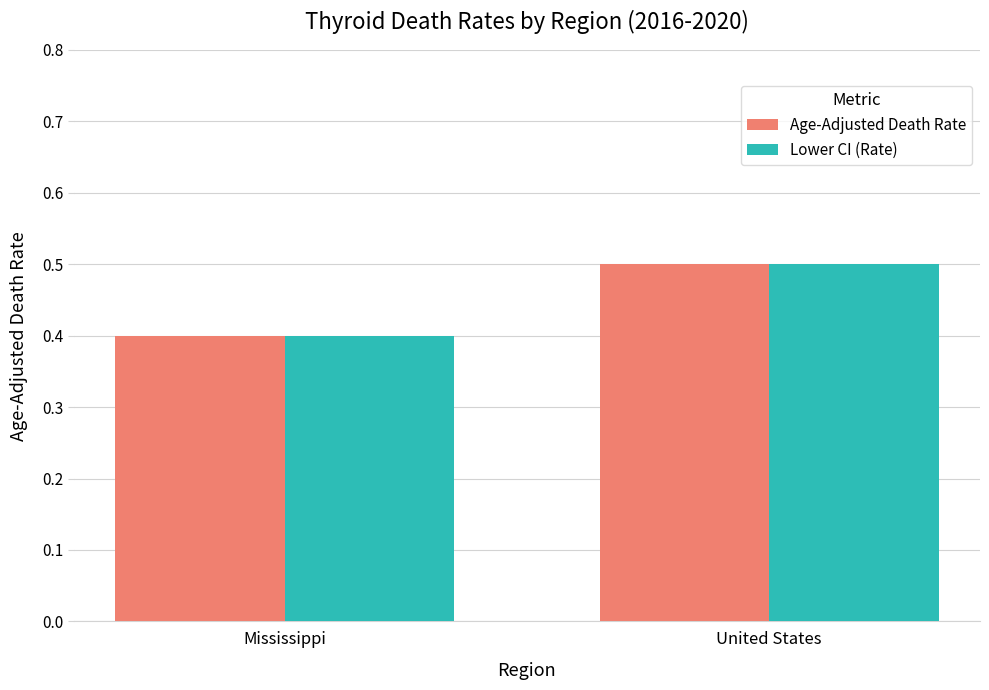

What is the label of the 1st bar from the right?

United States